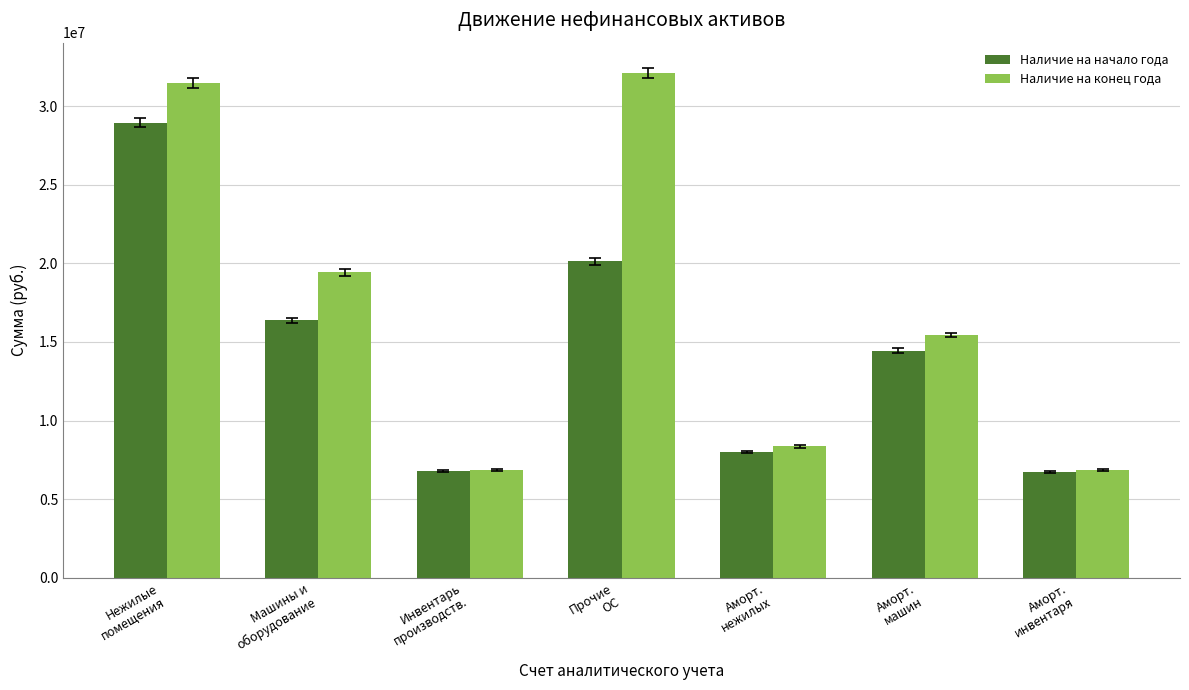

What is the greatest value displayed?

32087130.6